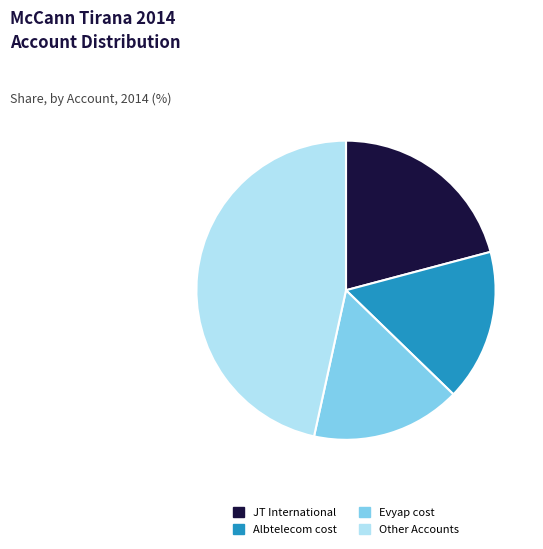

Is there a majority slice in this chart?

No